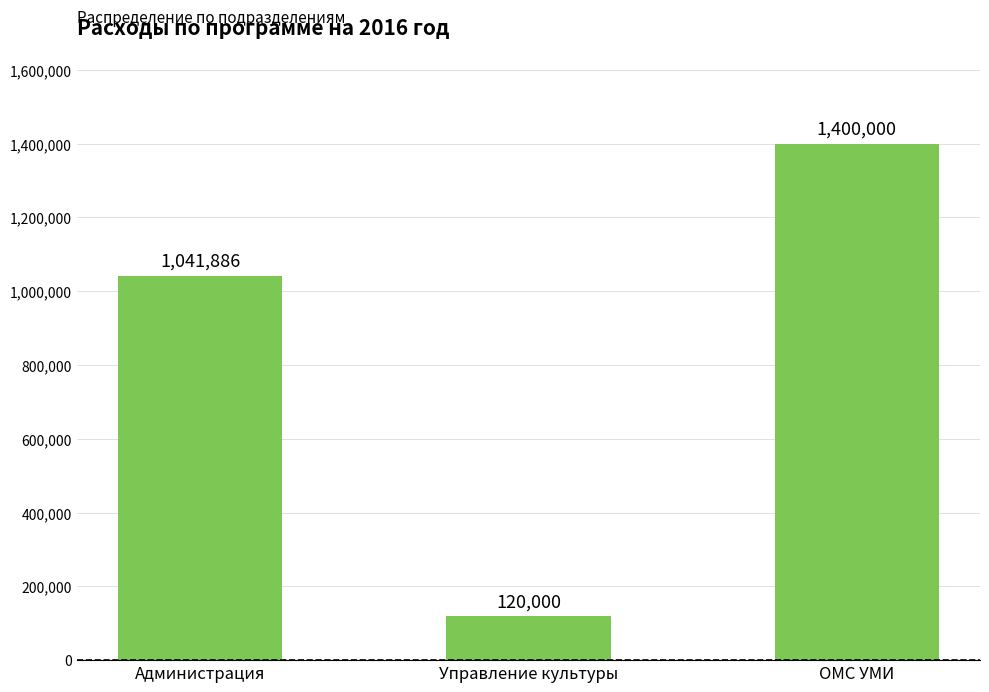

At which category does the chart reach its minimum across all series?

Управление культуры